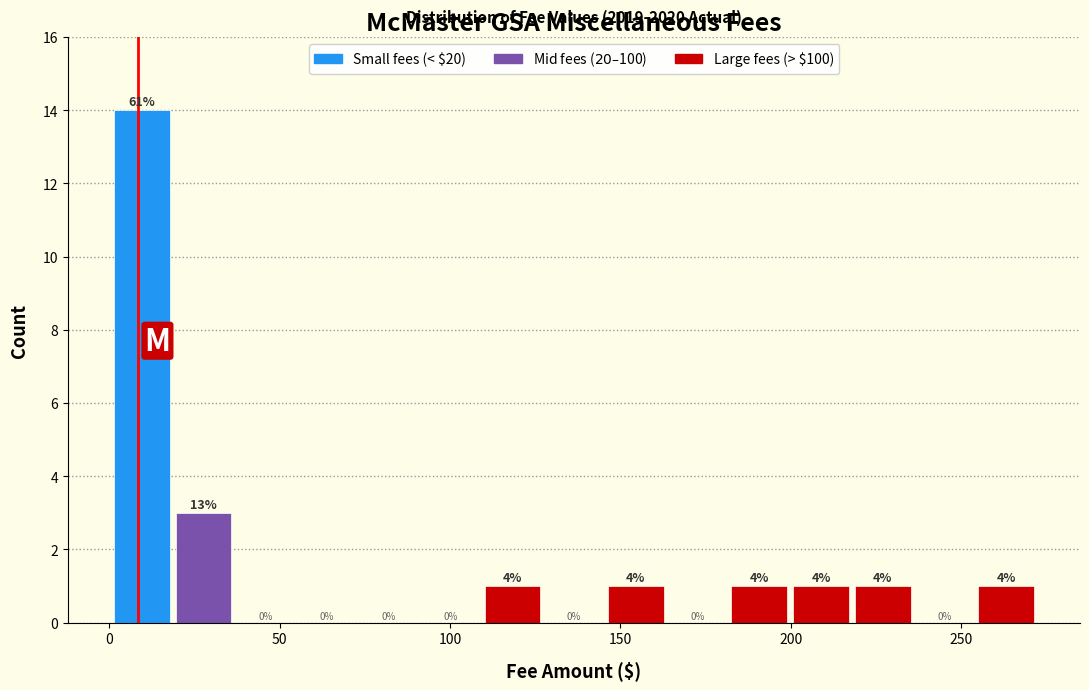

Around what value on the x-axis is the tallest bar? Give the approximate position of its centre, as read against the axis.

10